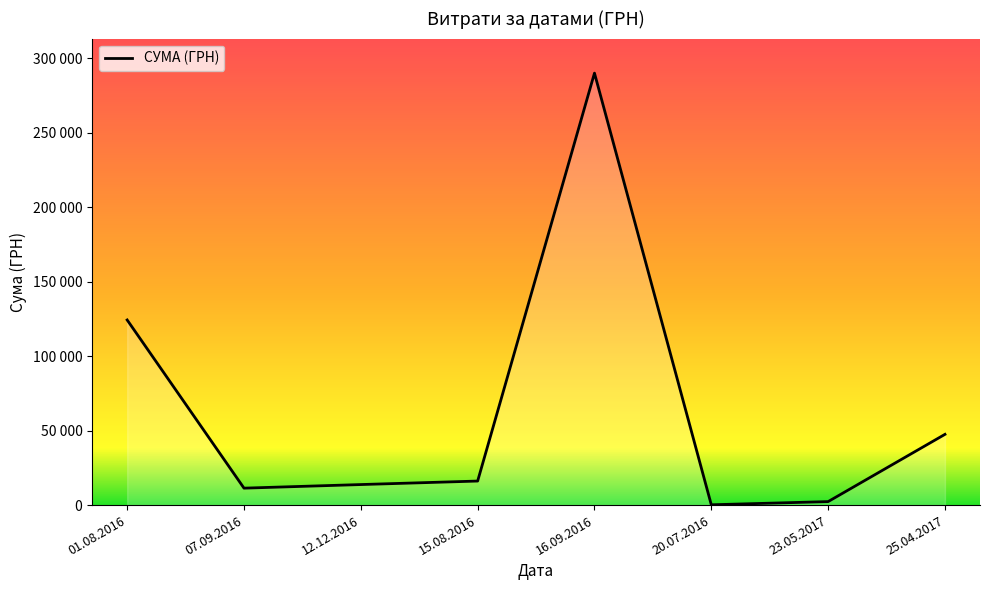

True or false: the data has more than 0 interior local peaks.

True